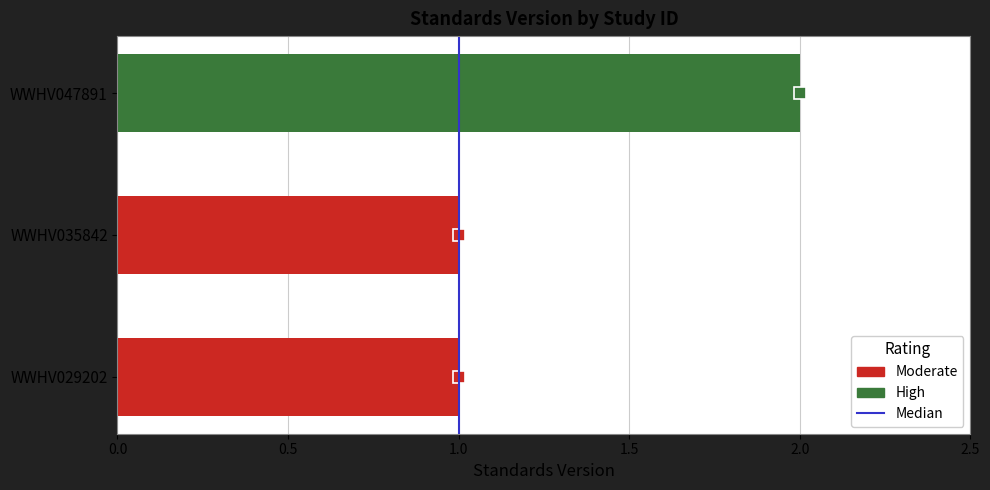

How many bars are there in total?

3